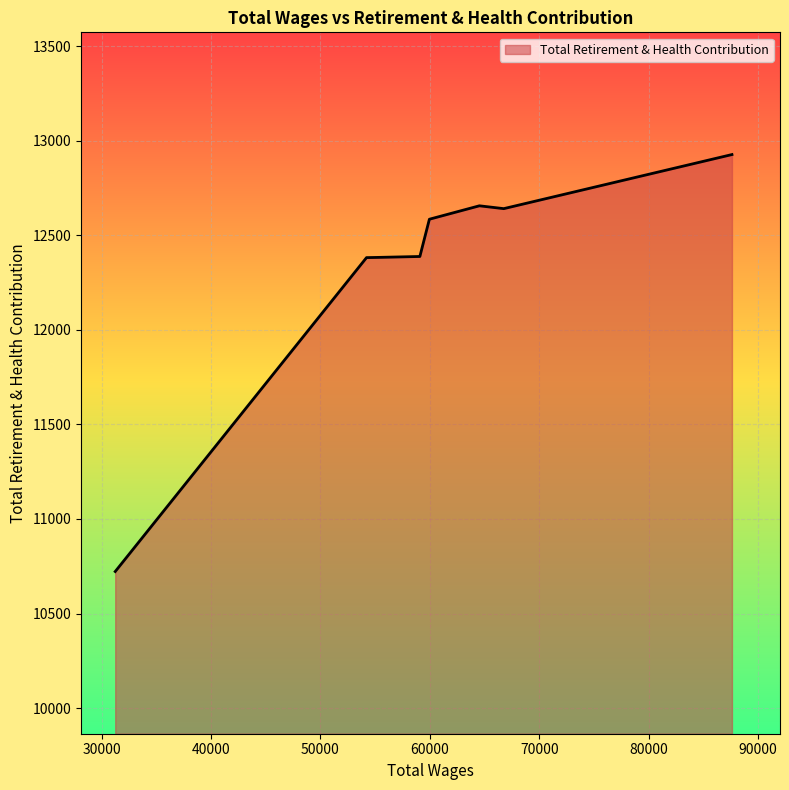

What is the sum of all values?

98684